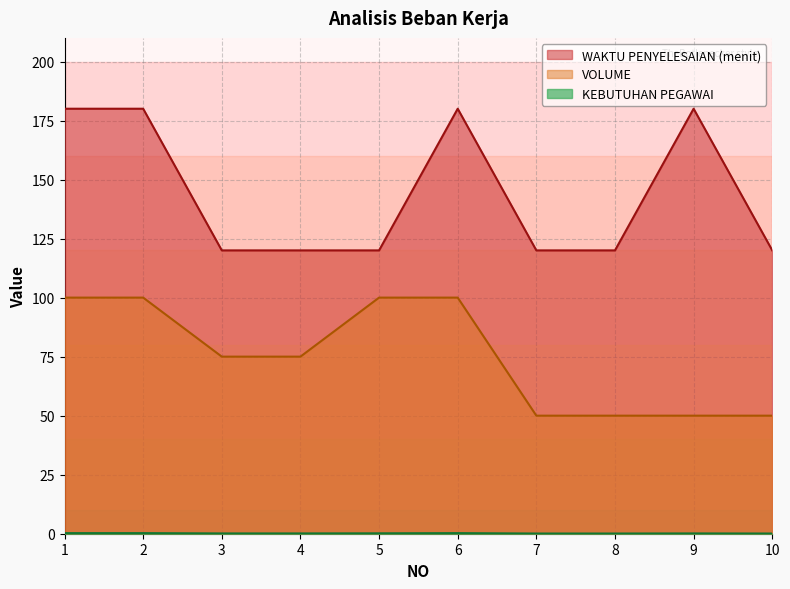

Between 2 and 8, which is larger?

2